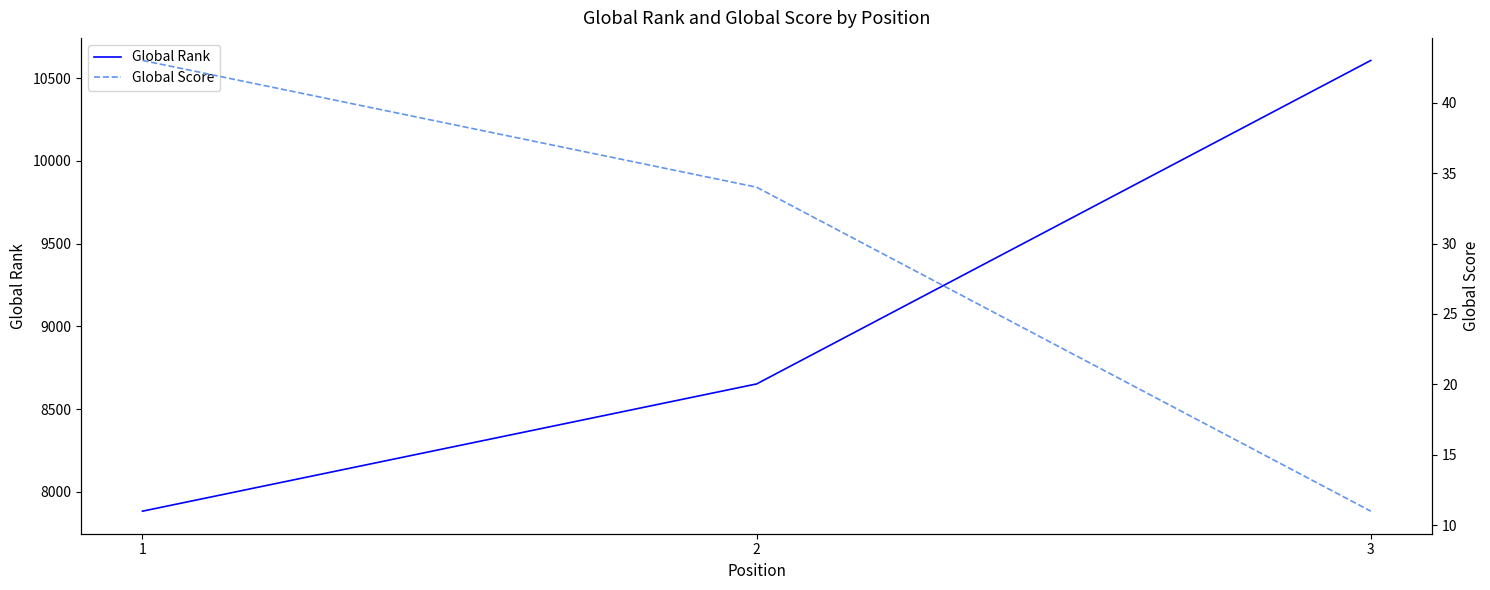

How many data points in Global Rank are less than 8652?

1